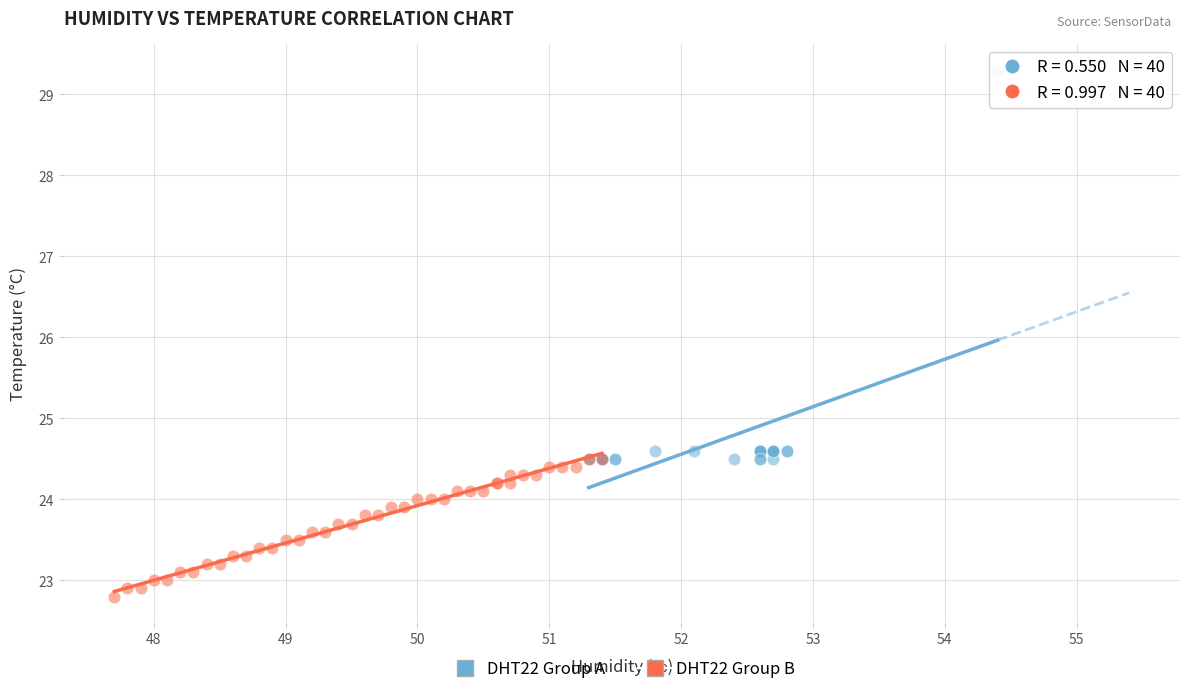

Which series reaches the minimum Y coordinate?

DHT22 Group B